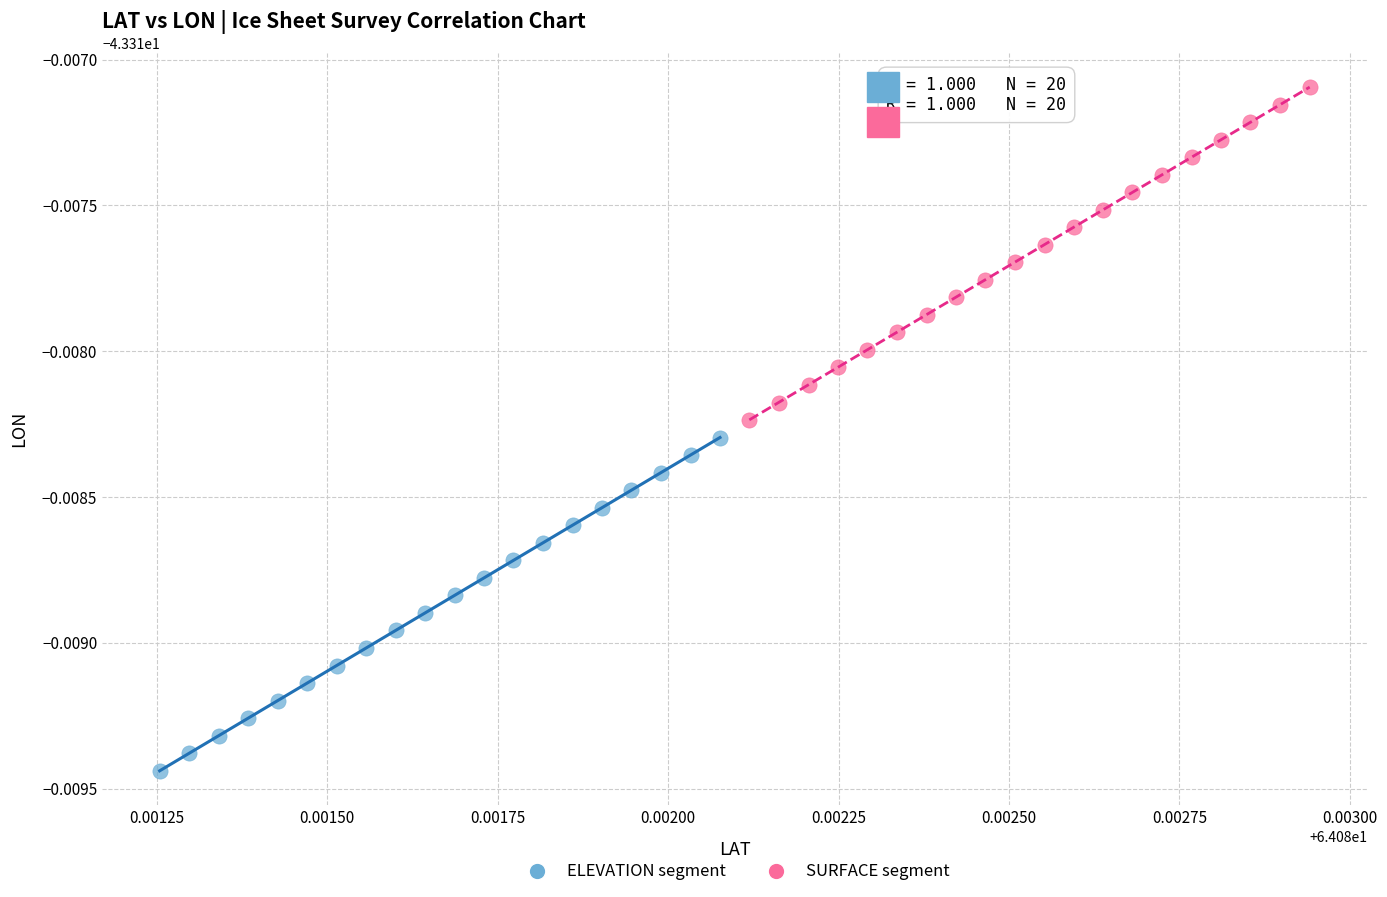

Which series has the largest Y range (max minus min)?

ELEVATION segment